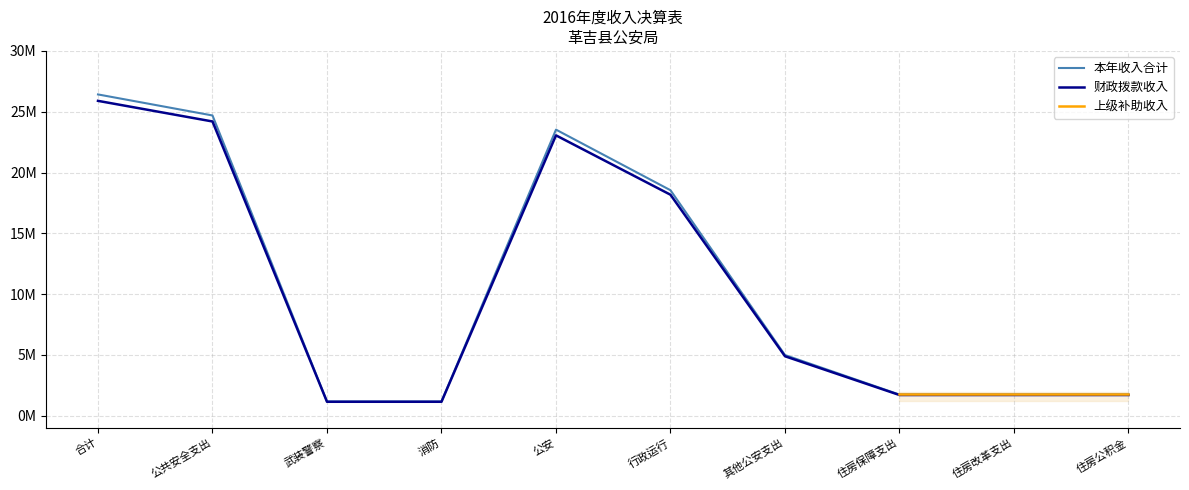

Which series has the largest range (max minus min)?

本年收入合计